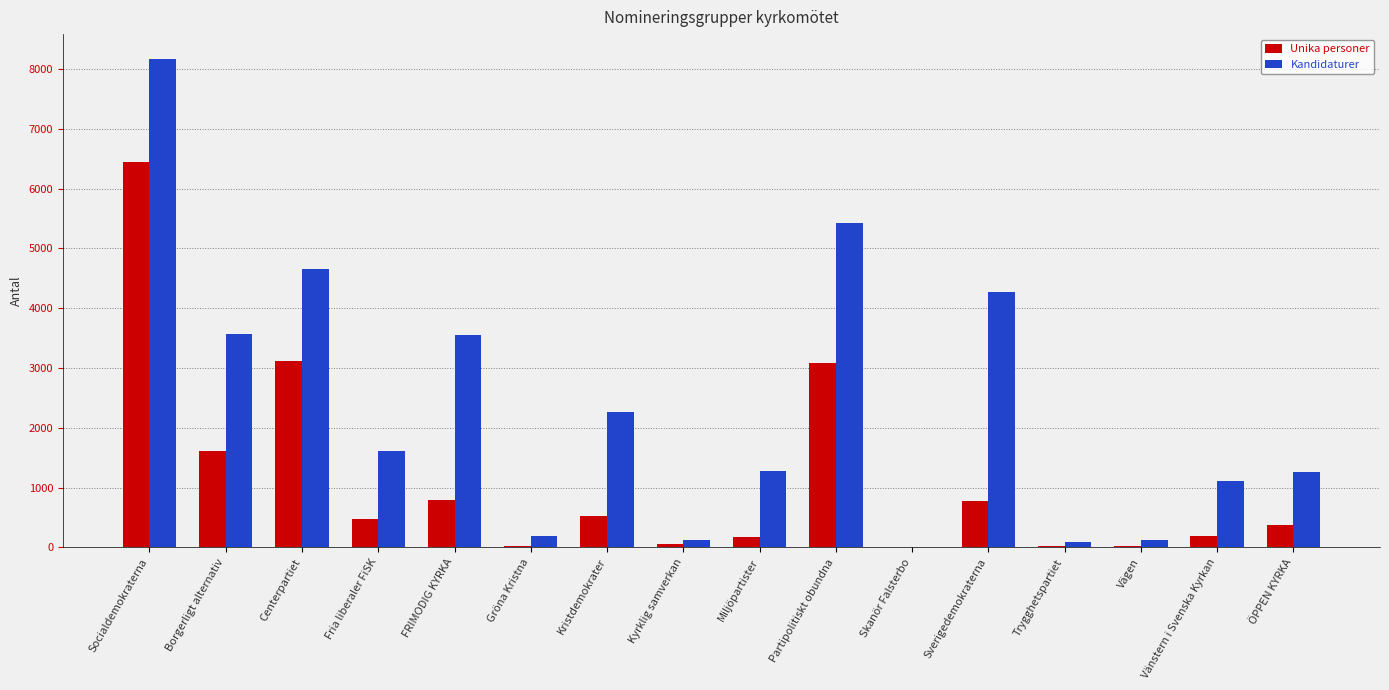

What is the highest value of the Kandidaturer series?

8177